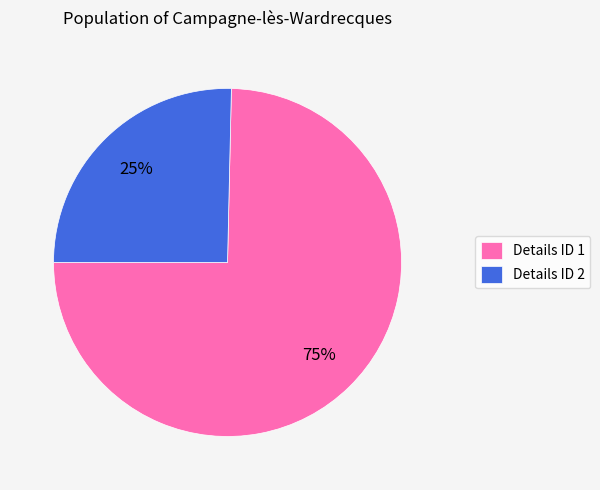

How many segments does this pie chart have?

2